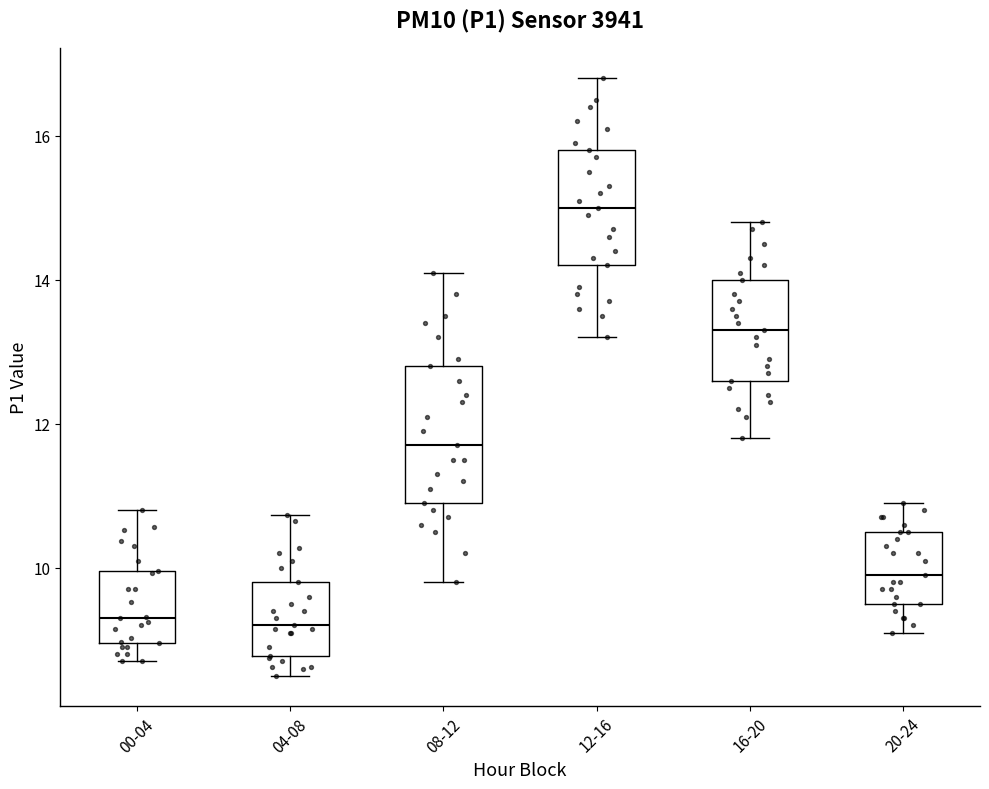

Reading left to right, transcribe this box plot: for each box, give where its median line is, the range the box spans, and where its two whiskers end, as read against the y-axis. The values are not printed on the chart, so give them approximately, as read against the axis.

00-04: median 9.4, box 9.0 to 10.0, whiskers 8.8 to 10.8
04-08: median 9.2, box 8.8 to 9.8, whiskers 8.6 to 10.8
08-12: median 11.8, box 11.0 to 12.8, whiskers 9.8 to 14.2
12-16: median 15.0, box 14.2 to 15.8, whiskers 13.2 to 16.8
16-20: median 13.4, box 12.6 to 14.0, whiskers 11.8 to 14.8
20-24: median 10.0, box 9.6 to 10.6, whiskers 9.2 to 11.0